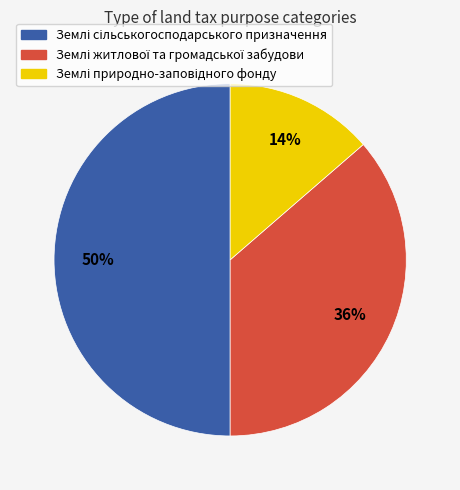

To the nearest percent, what is the difference between the largest and smallest slice percentages?

36%